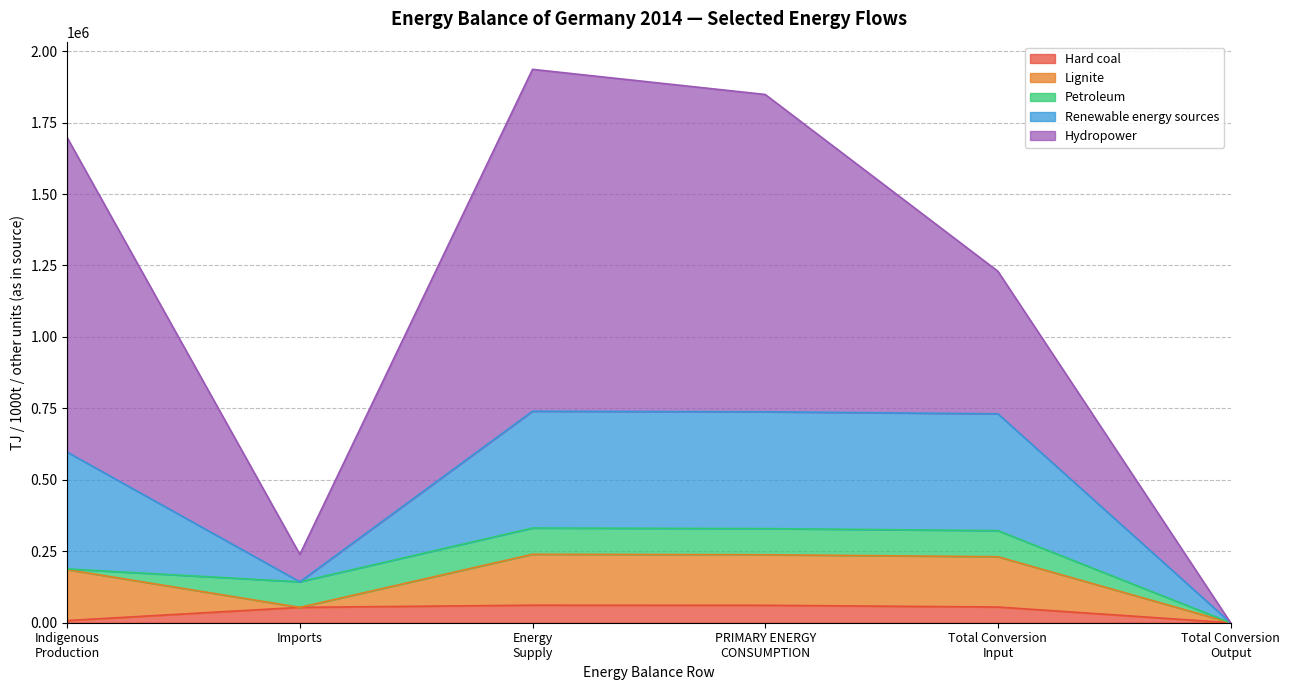

In Indigenous production, how many points are higher than both neighbors (excluding endpoints)?

1